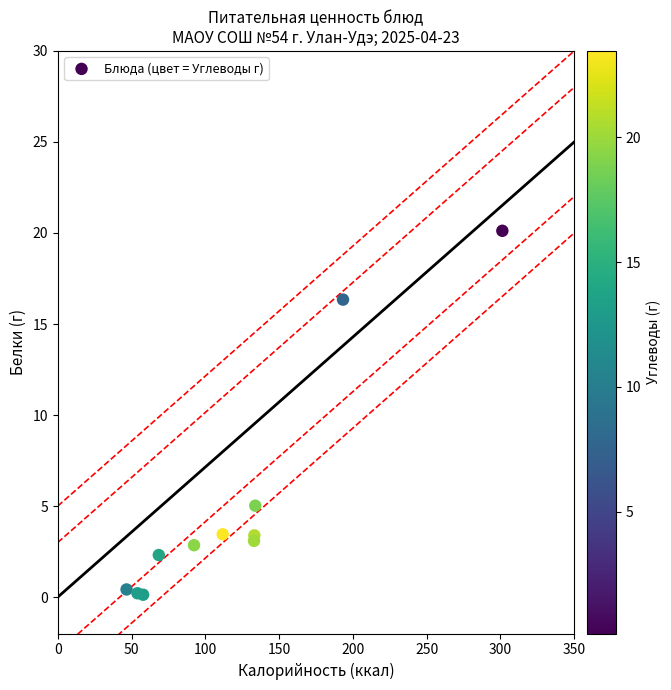

What Y value in the scatter plot is closest to 10?

5.0